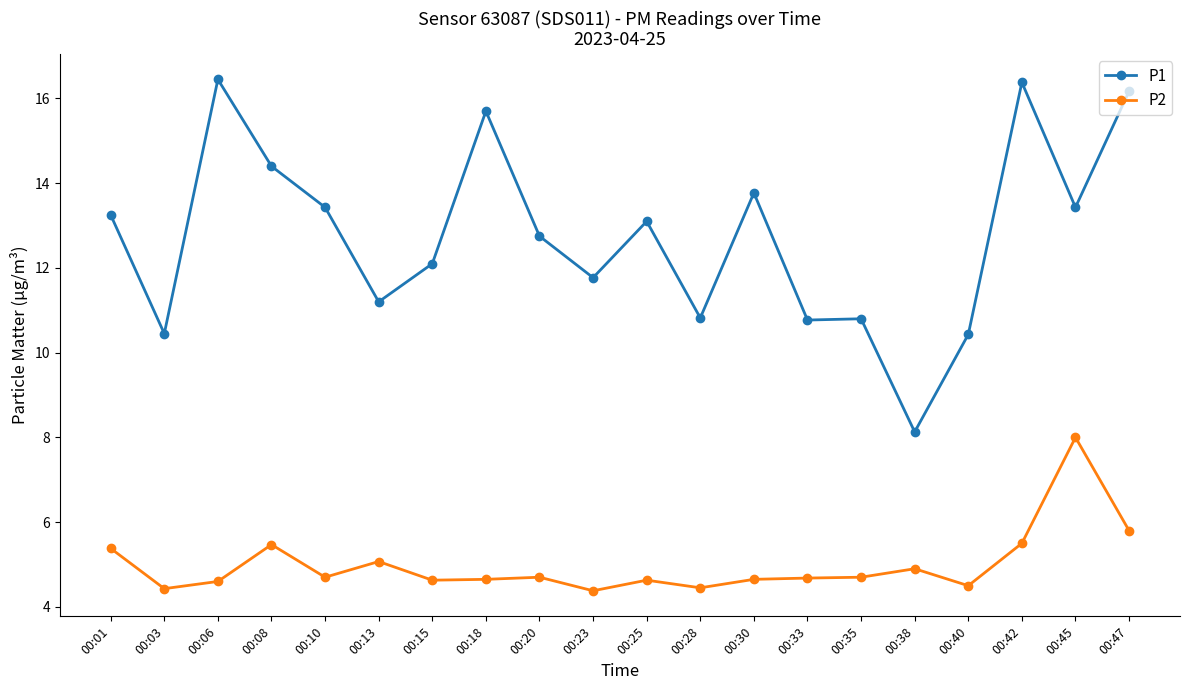

Rank the series by their maximum value, from lowest to highest.

P2, P1